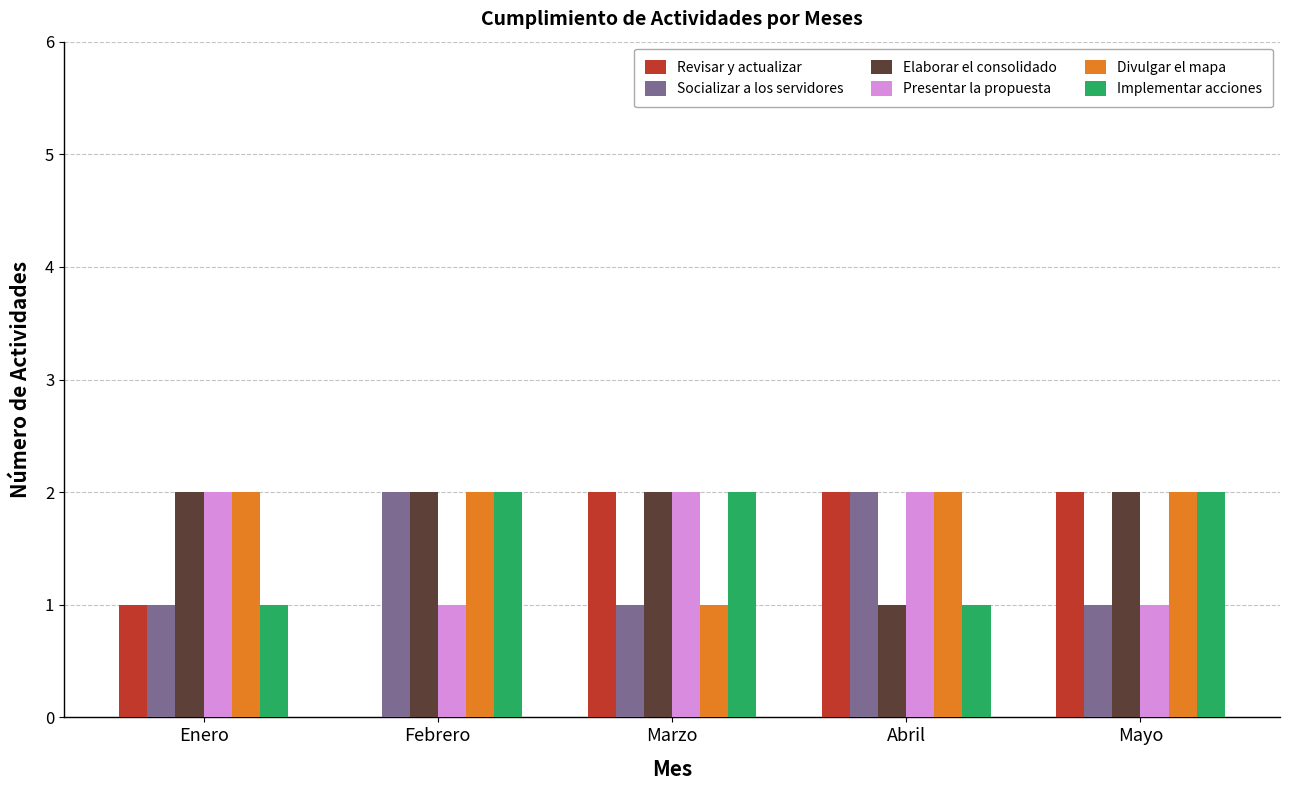

True or false: Revisar y actualizar has a value of 2 at Mayo.

True